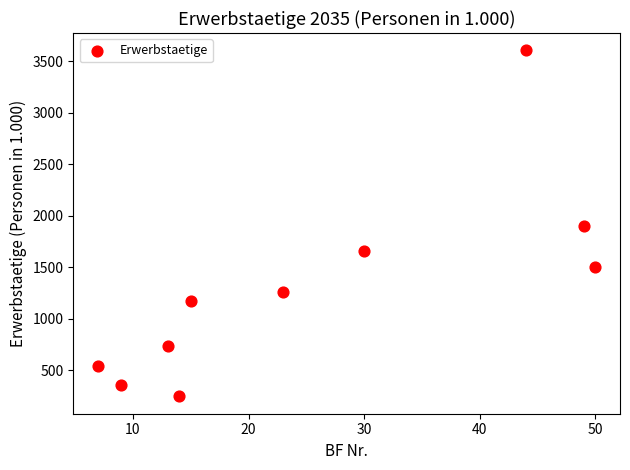

What is the average X value?

25.4